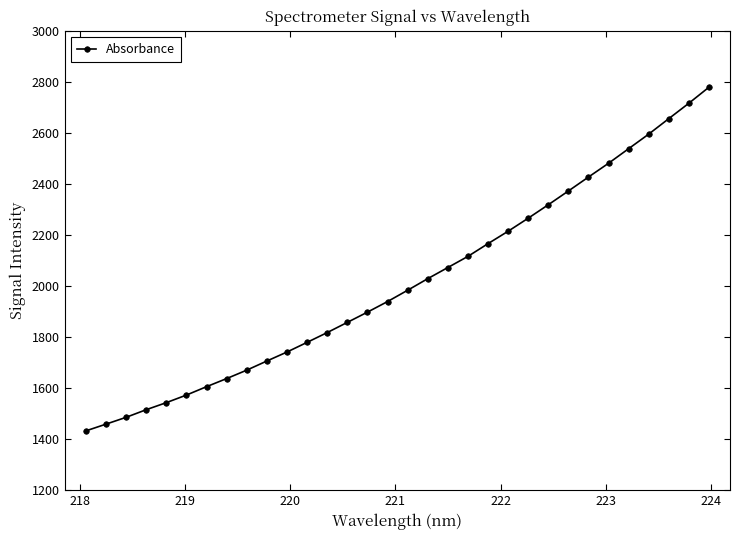

What is the value of the 9th point from the left?

1670.4